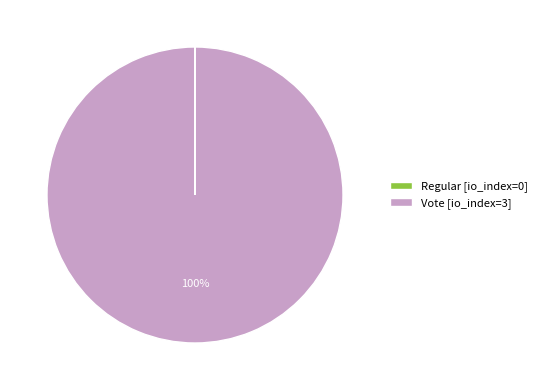

The Vote [io_index=3] slice represents 100% of the pie. True or false?

True